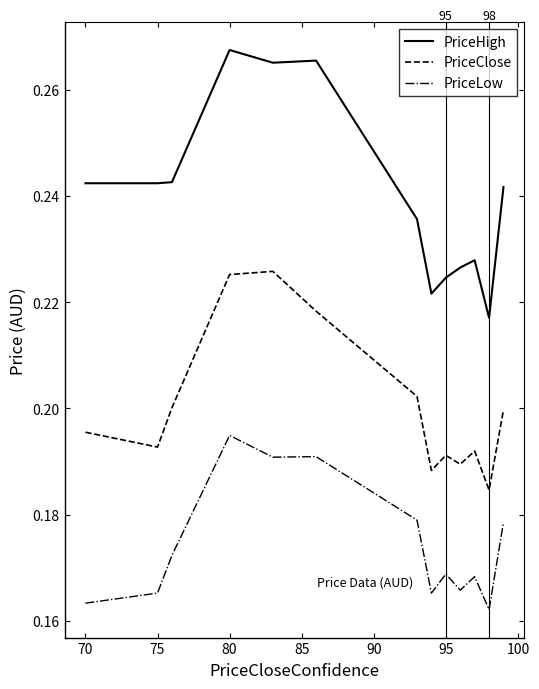

Which series has the widest spread of values?

PriceHigh